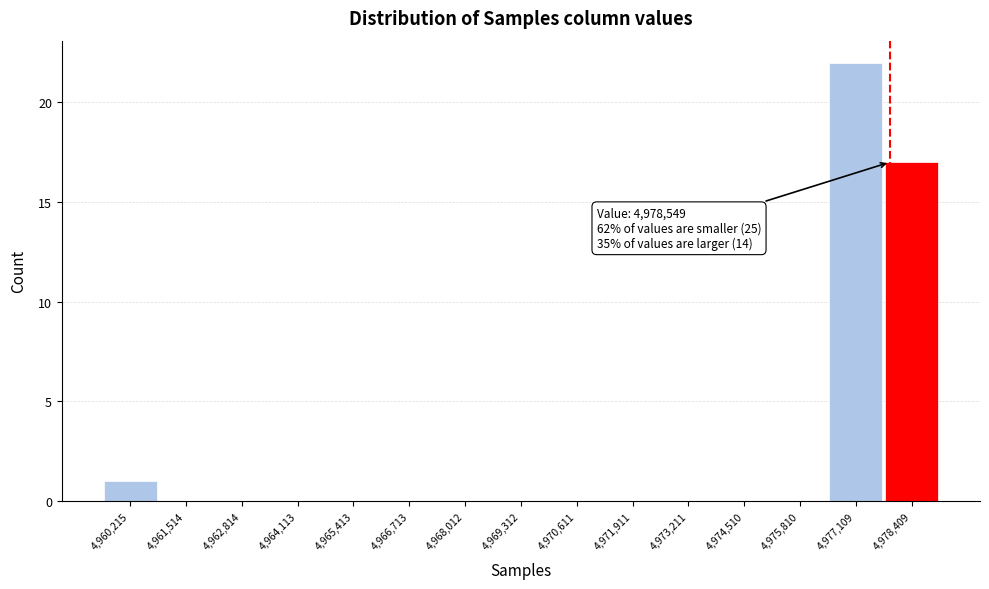

Reading left to right, transcribe all the data shown in this chart.

4,960,215=1	4,961,514=0	4,962,814=0	4,964,113=0	4,965,413=0	4,966,713=0	4,968,012=0	4,969,312=0	4,970,611=0	4,971,911=0	4,973,211=0	4,974,510=0	4,975,810=0	4,977,109=22	4,978,409=17